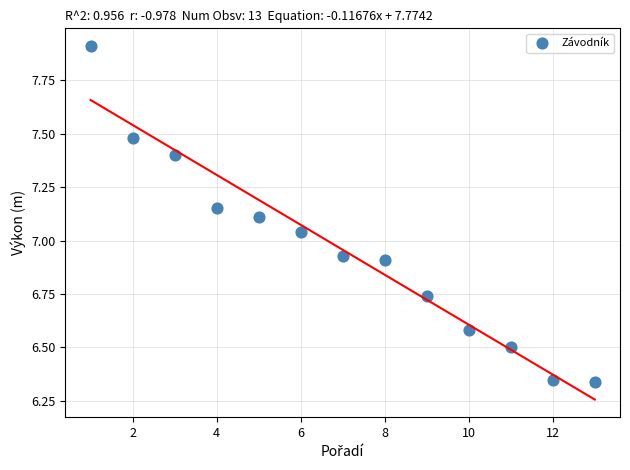

What is the range of X values (max minus min)?

12.0